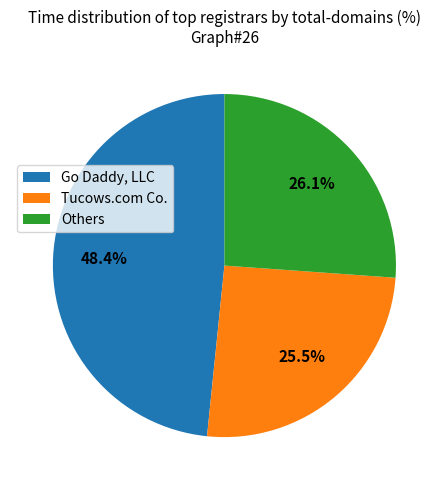

What is the ratio of the value at Go Daddy, LLC to the value at Others?

1.9